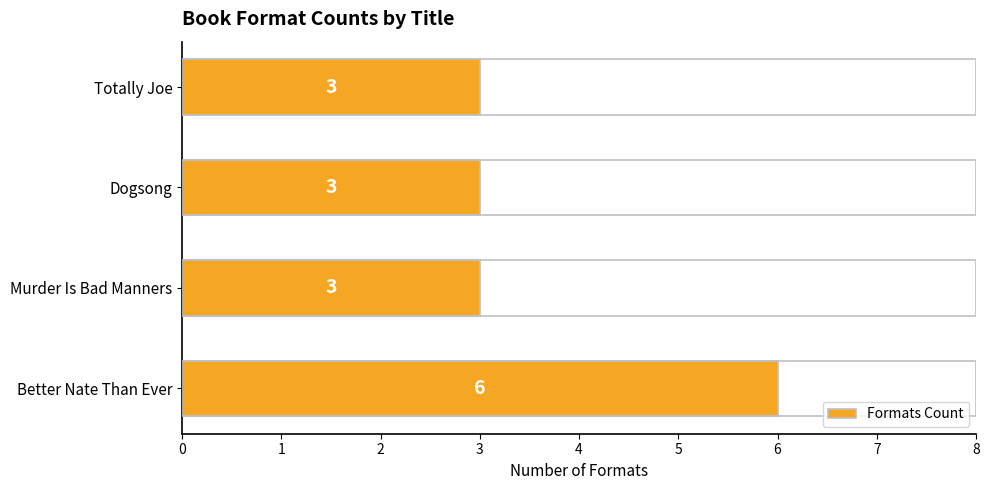

The chart shows a value of 3 at Murder Is Bad Manners. True or false?

True